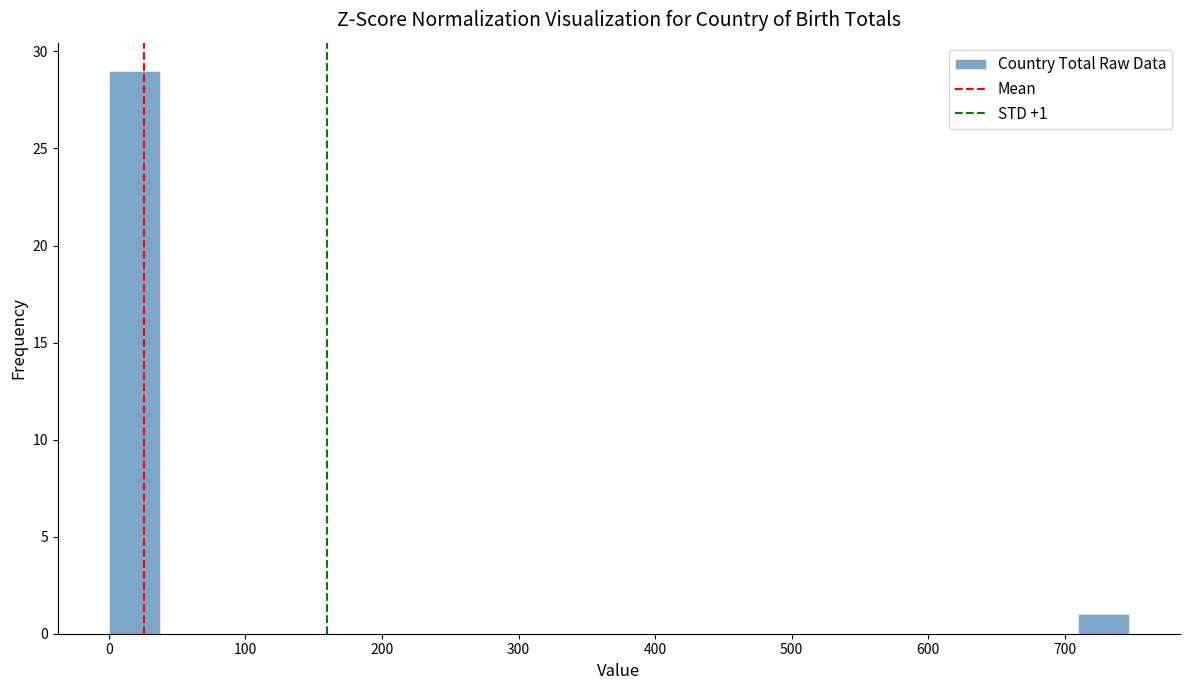

Read against the x-axis, roughly where is the centre of the tallest bar?

20